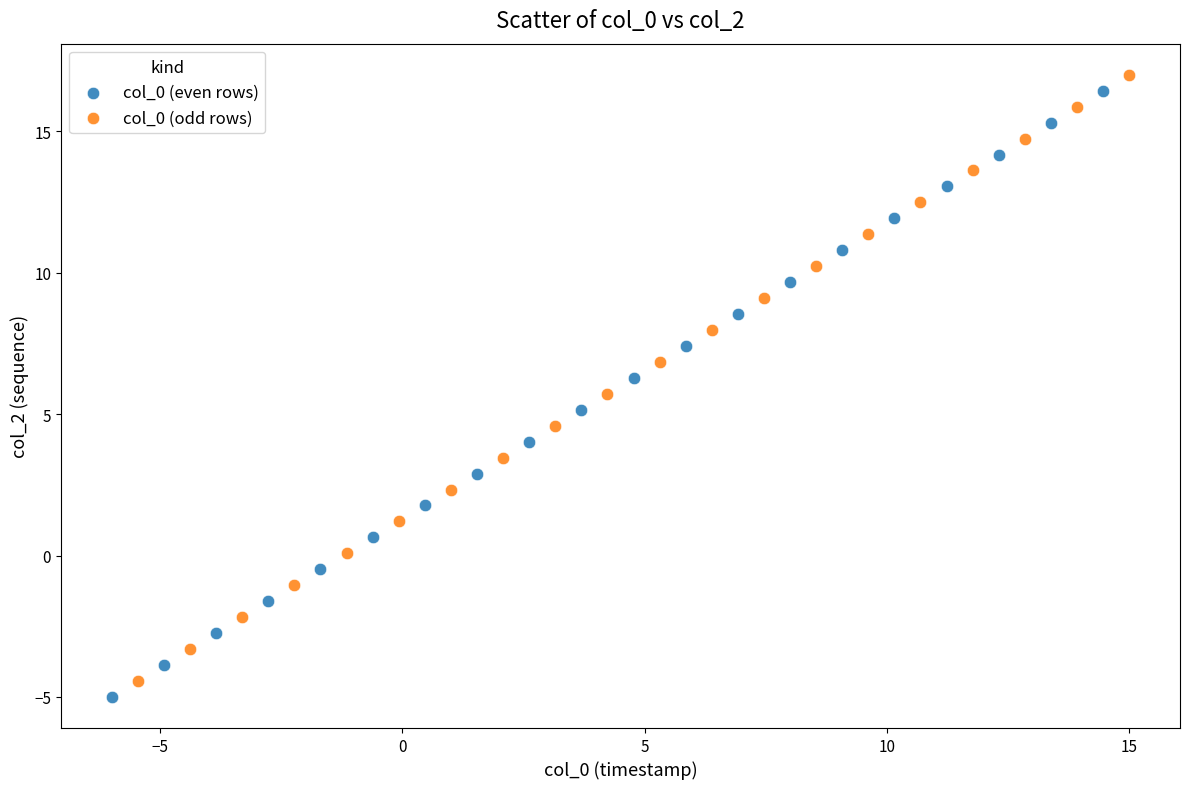

Which series reaches the maximum Y coordinate?

col_0 (odd rows)